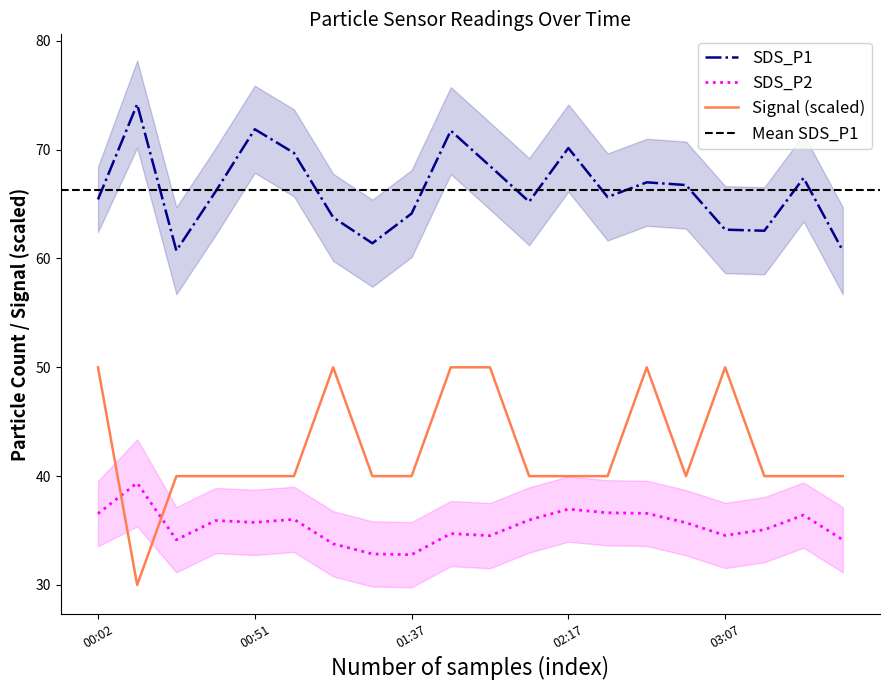

Rank the categories by Signal value from highest to lowest.

00:02, 01:16, 01:39, 01:52, 02:42, 03:07, 00:26, 00:38, 00:51, 01:03, 01:29, 01:37, 02:04, 02:17, 02:29, 02:54, 03:19, 03:32, 03:44, 00:14